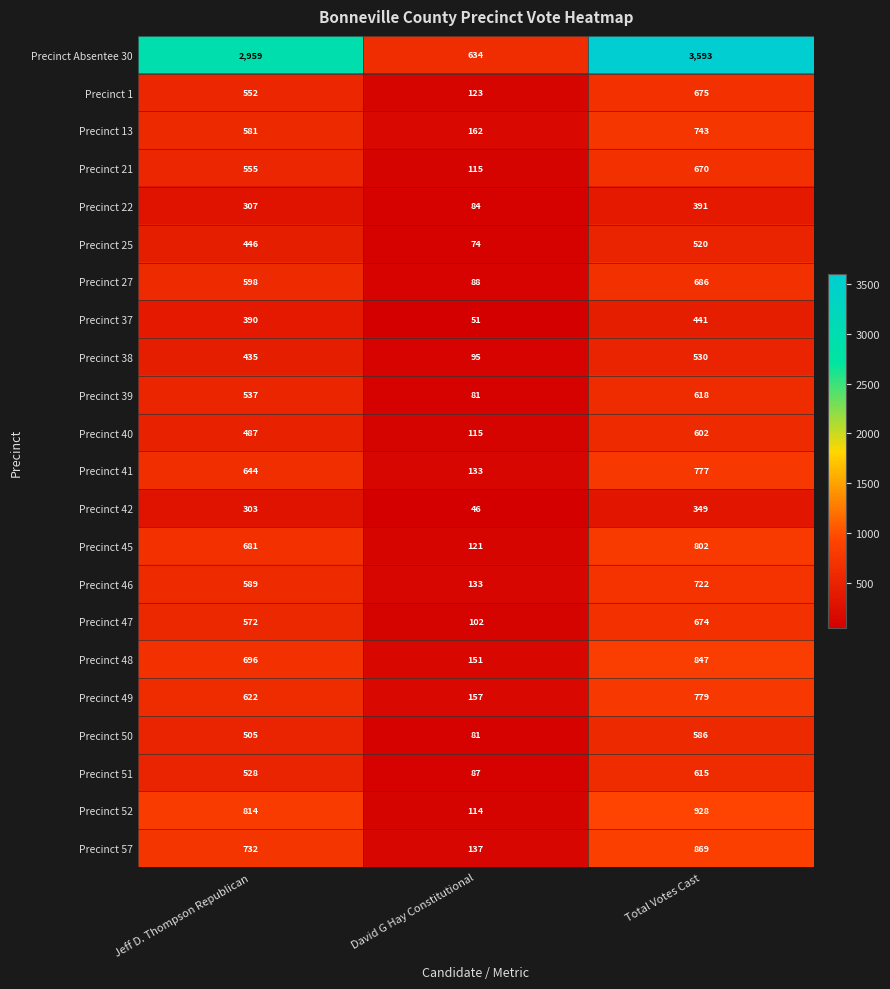

At how many categories does at least one series exceed 2744?

2